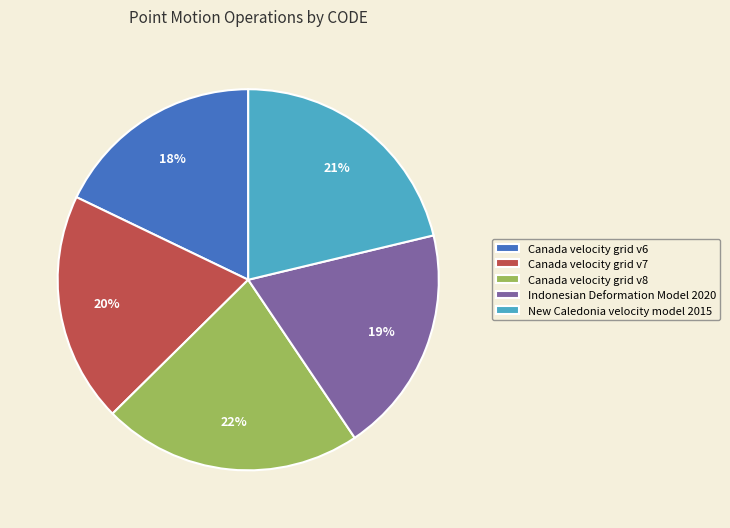

The New Caledonia velocity model 2015 slice represents 21% of the pie. True or false?

True